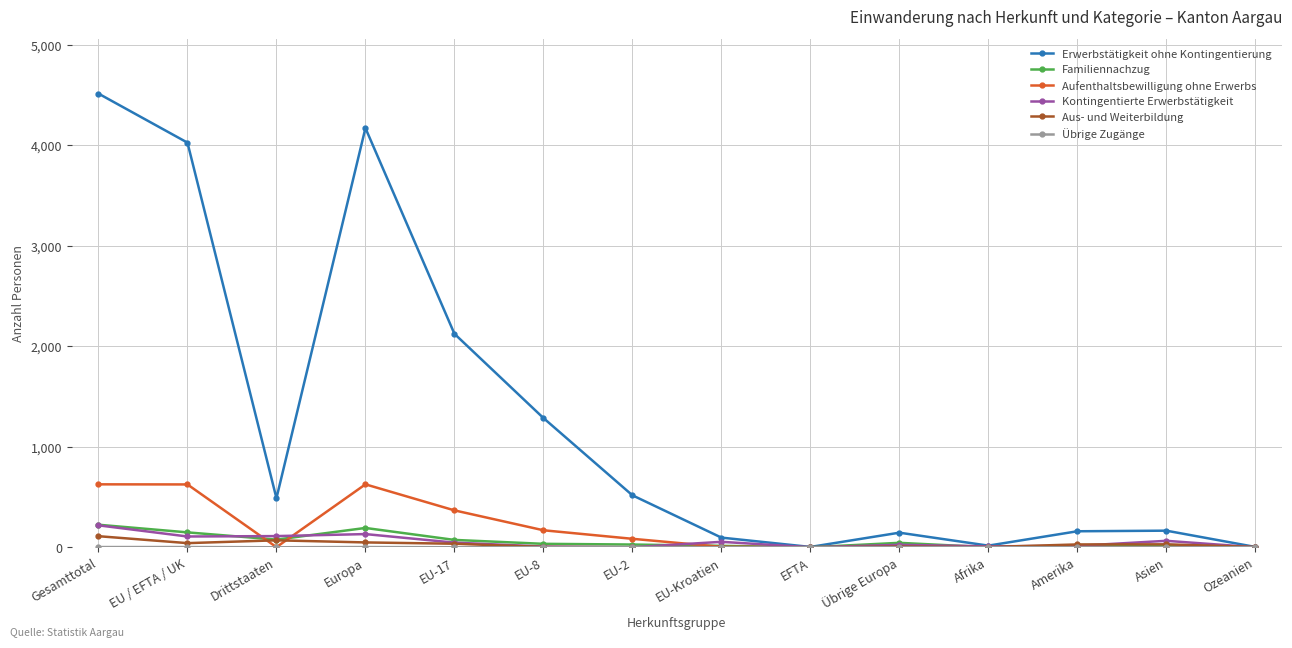

At which label is Erwerbstätigkeit ohne Kontingentierung closest to 2258?

EU-17